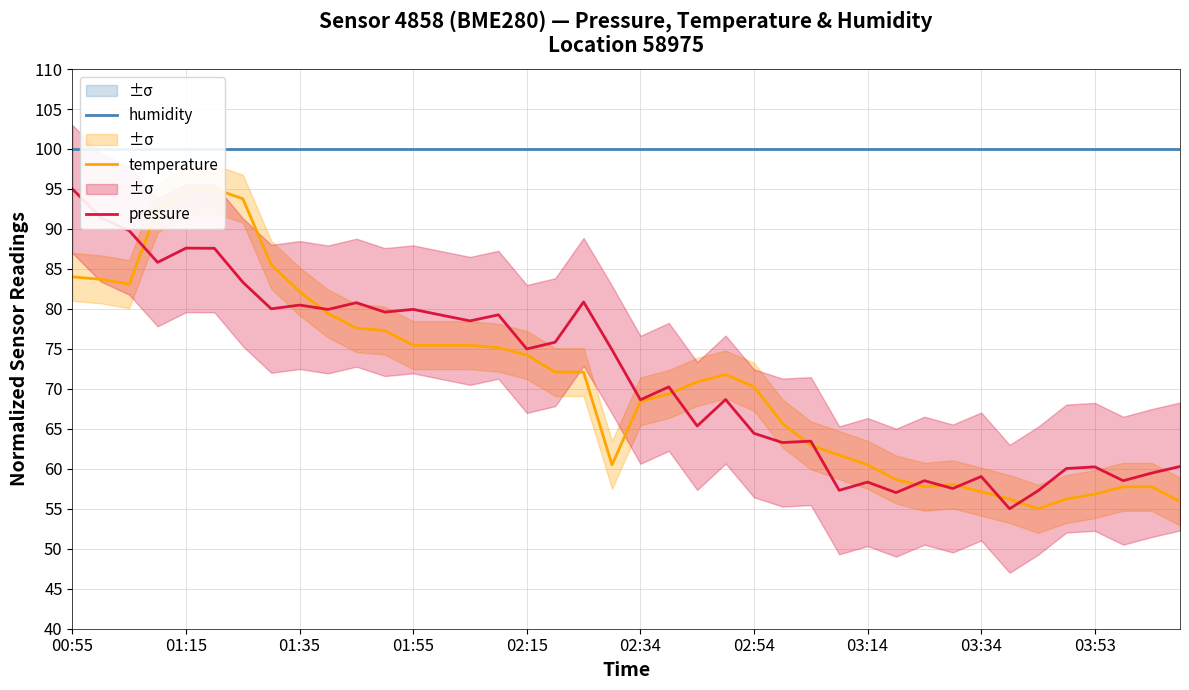

The pressure series shows 53.1 at 18. True or false?

False